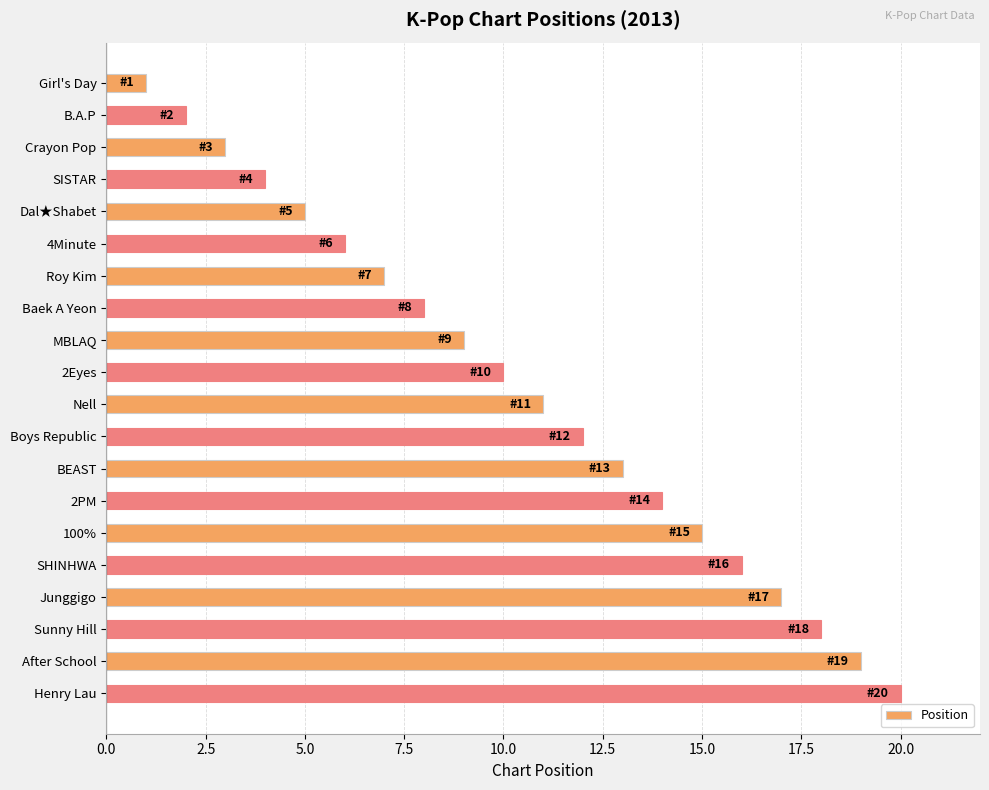

What is the ratio of the value at After School to the value at MBLAQ?

2.1